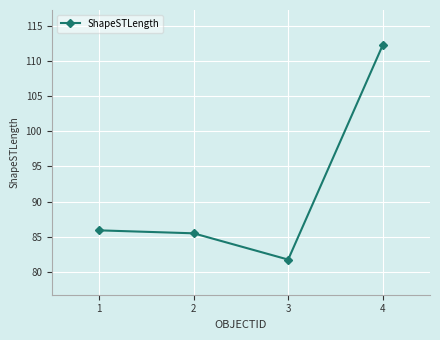

Rank the categories by value from lowest to highest.

3, 2, 1, 4